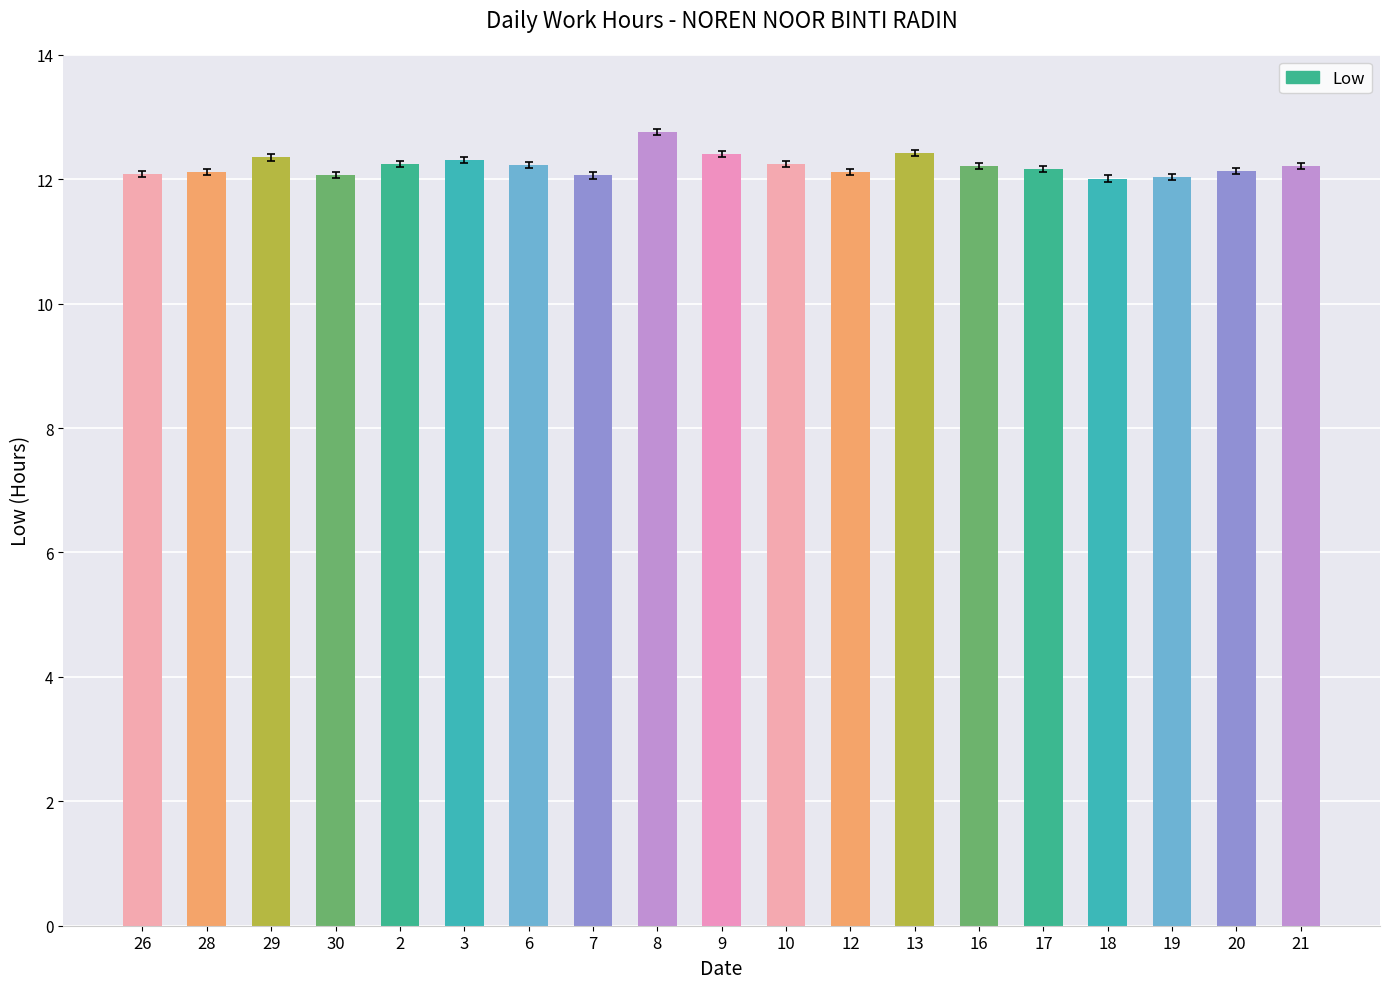

Which category has the highest value across all series?

8